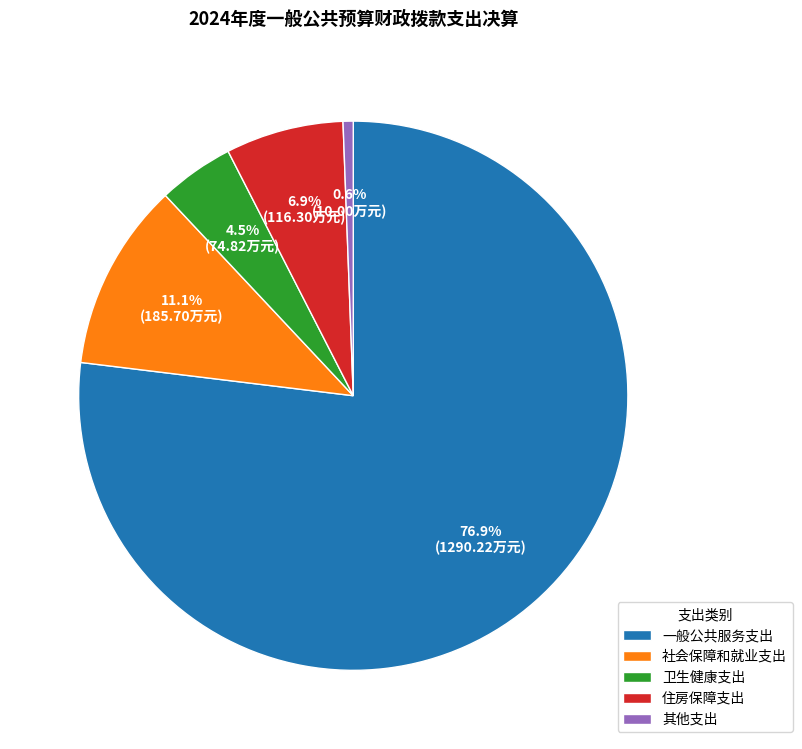

How many slices are in this pie chart?

5